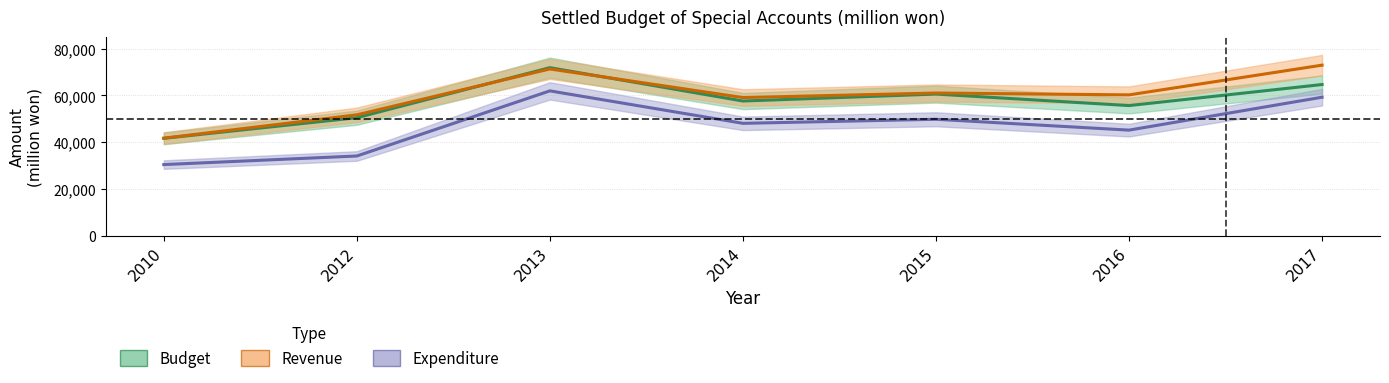

At 2016, list the series in order from smallest to largest.

Expenditure, Budget, Revenue